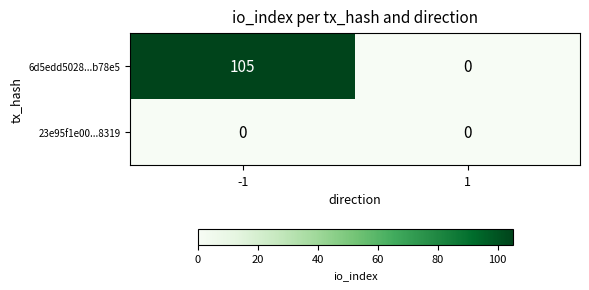

What is the highest value of the 6d5edd5028...b78e5 series?

105